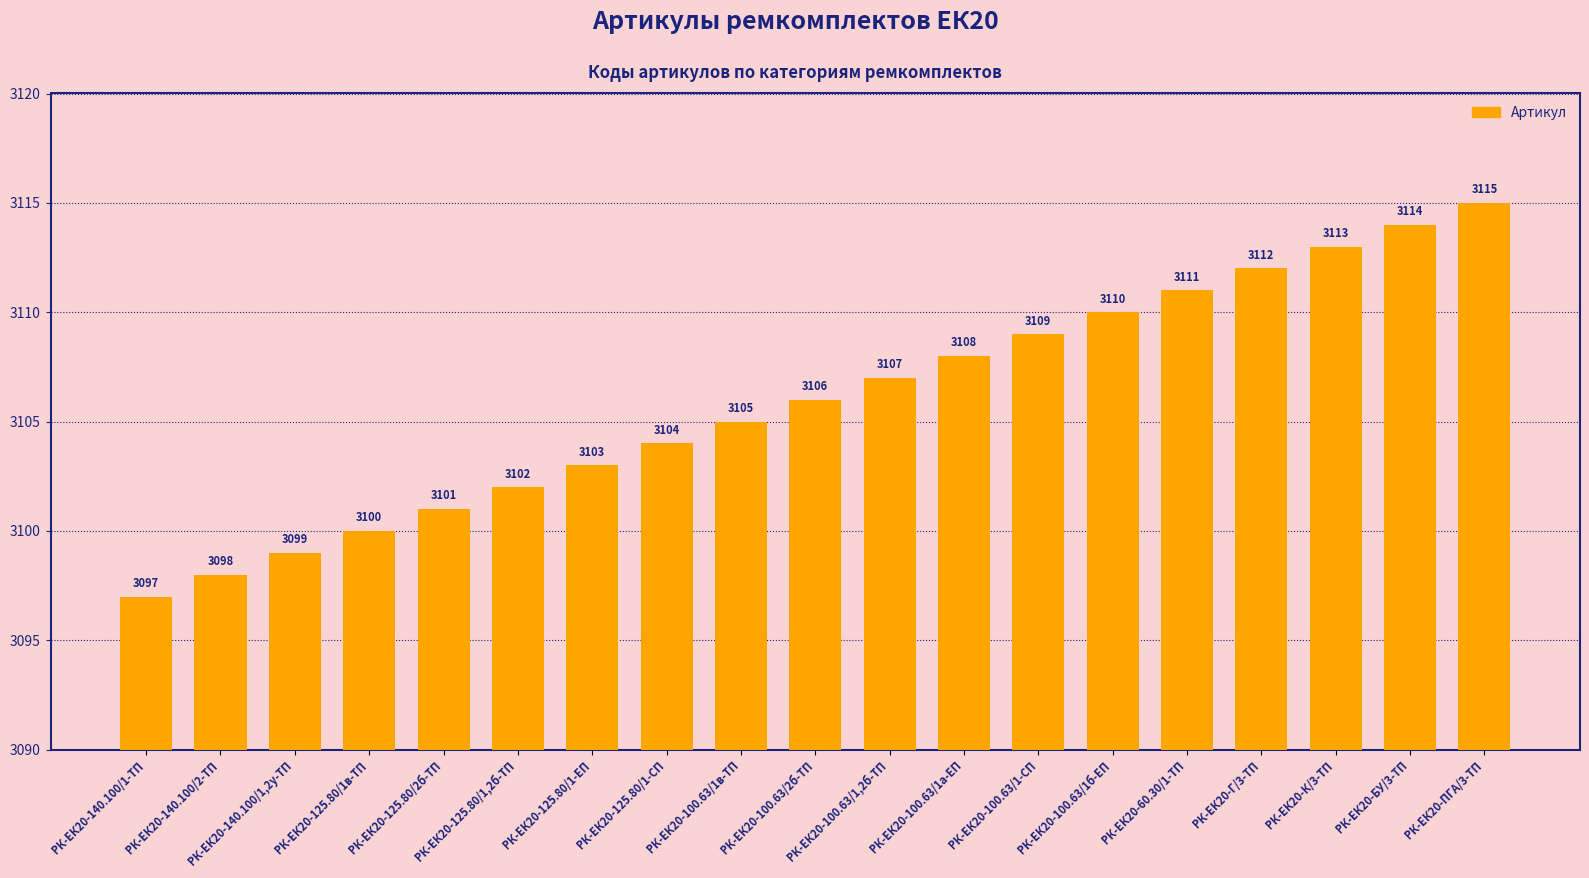

Reading right to left, transcribe all the data shown in this chart.

3115	3114	3113	3112	3111	3110	3109	3108	3107	3106	3105	3104	3103	3102	3101	3100	3099	3098	3097